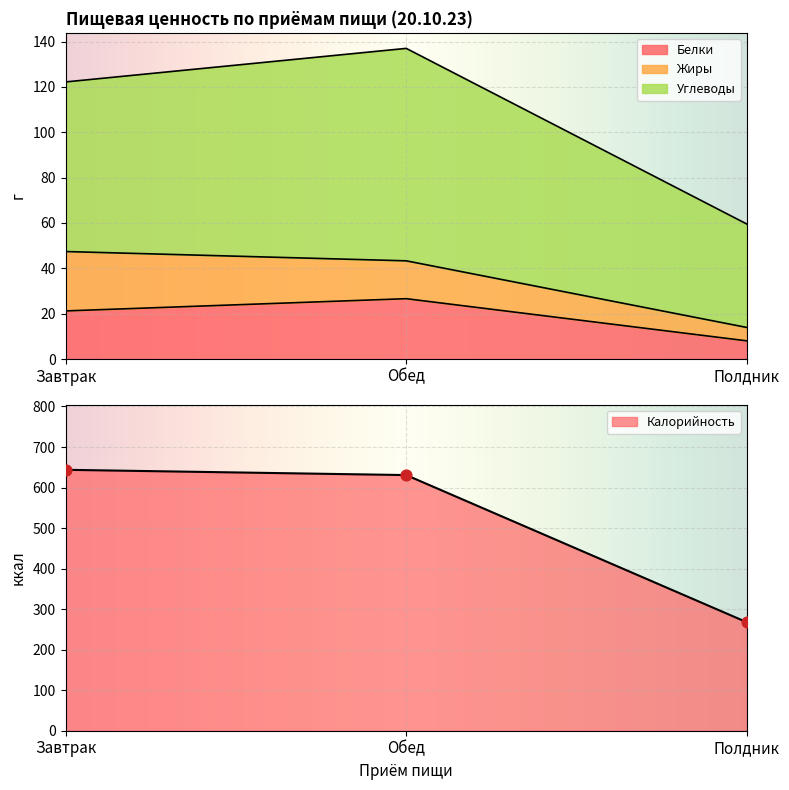

Which series contains the highest Y value?

Калорийность